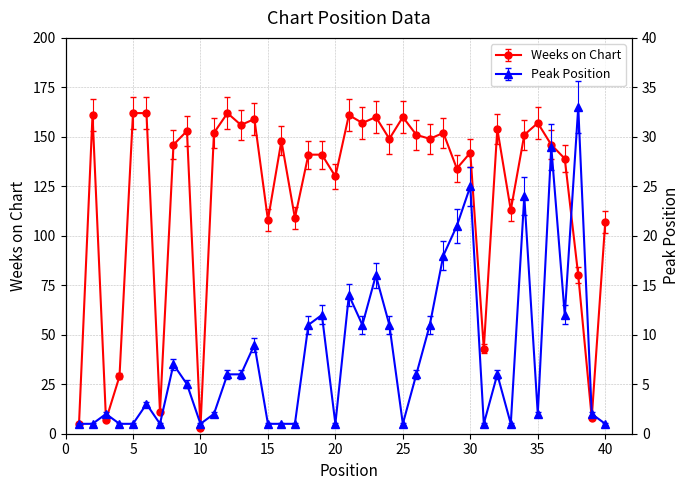

Is this an area chart (filled region under the line)?

No